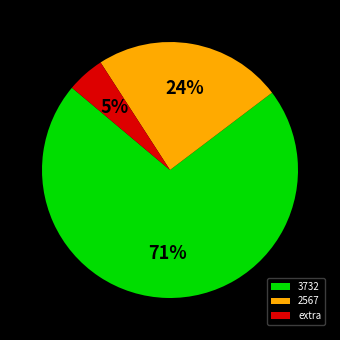

Combined, do 3732 and extra account for over 50%?

Yes